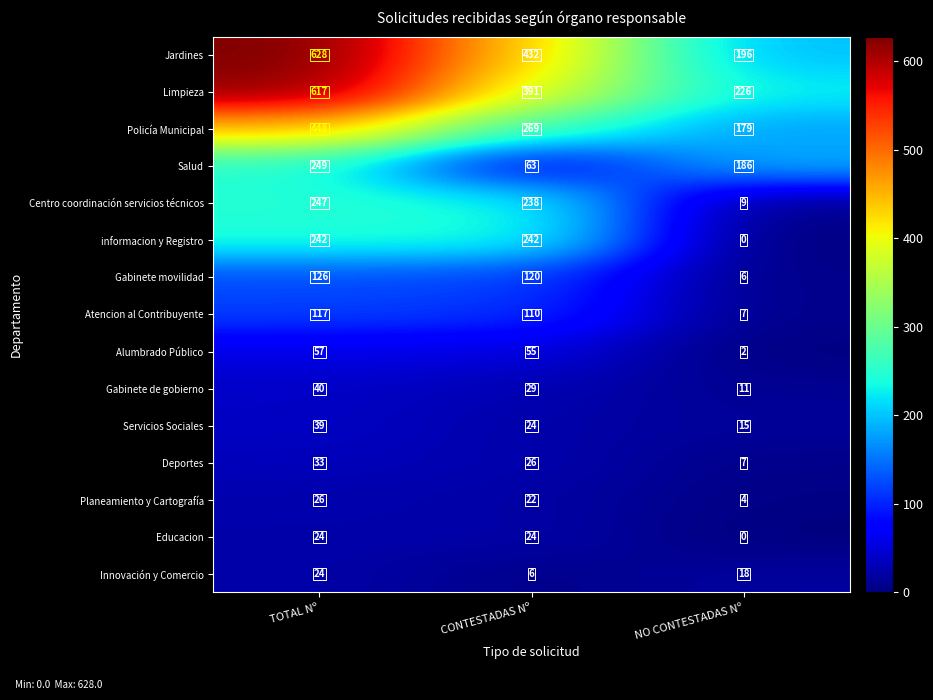

Which series has the largest range (max minus min)?

Jardines